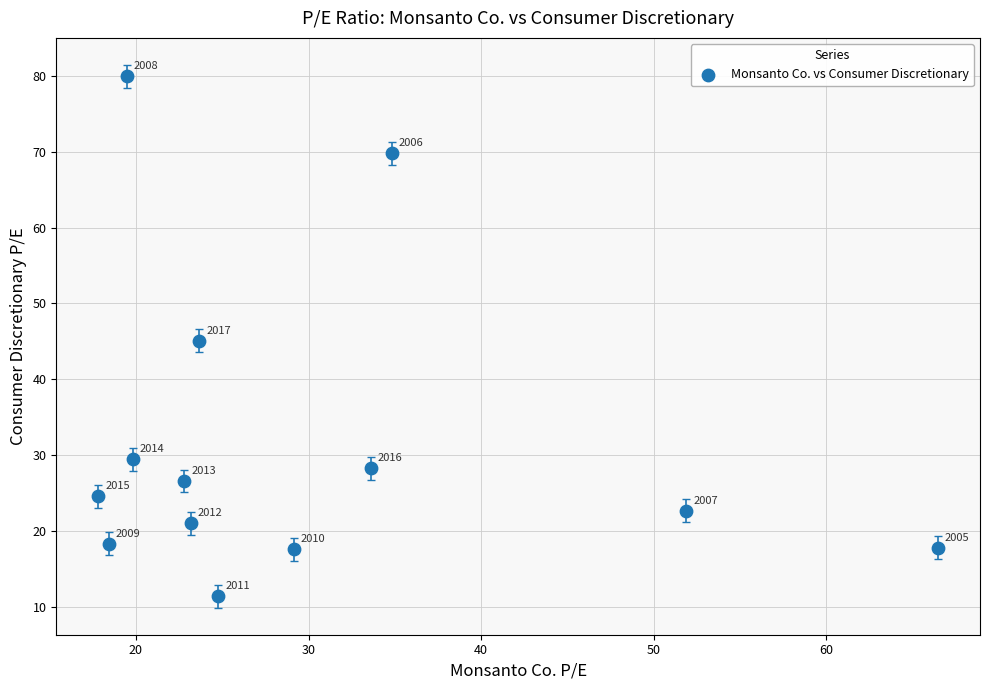

What is the range of X values (max minus min)?

48.6